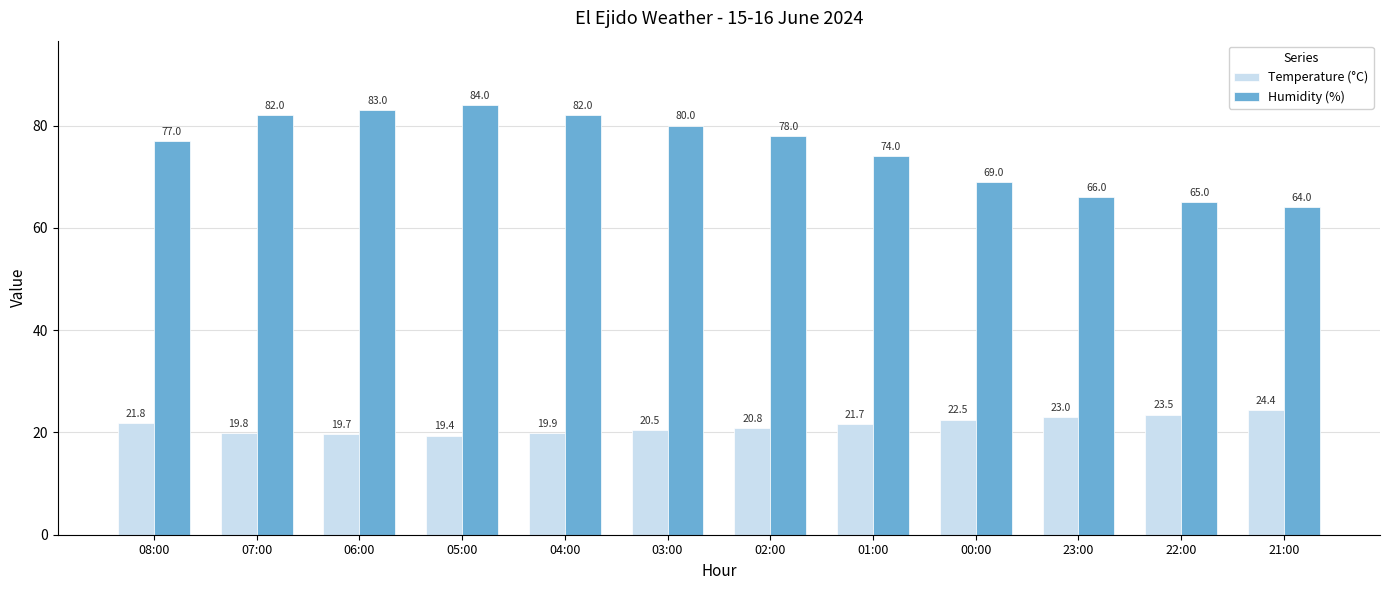

List the labels in order of Temperature (°C) value, smallest first.

05:00, 06:00, 07:00, 04:00, 03:00, 02:00, 01:00, 08:00, 00:00, 23:00, 22:00, 21:00